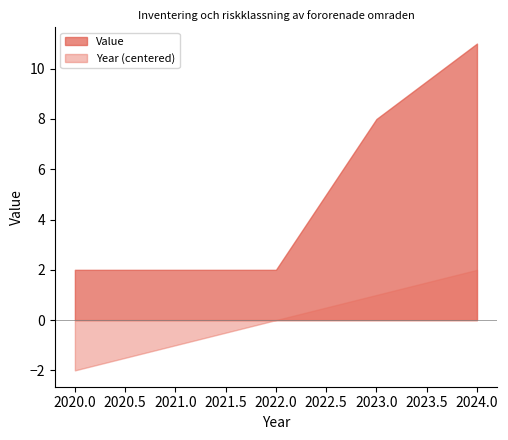

True or false: Year and Value cross at least once.

False